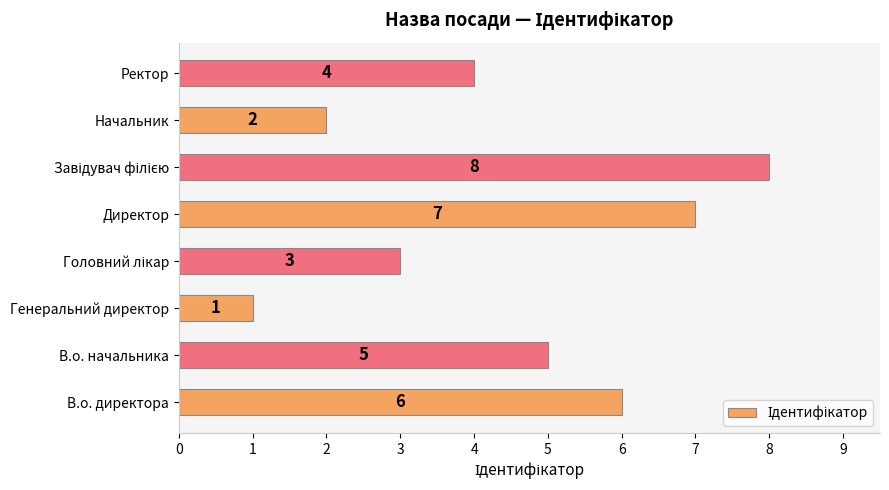

What is the sum of all values?

36